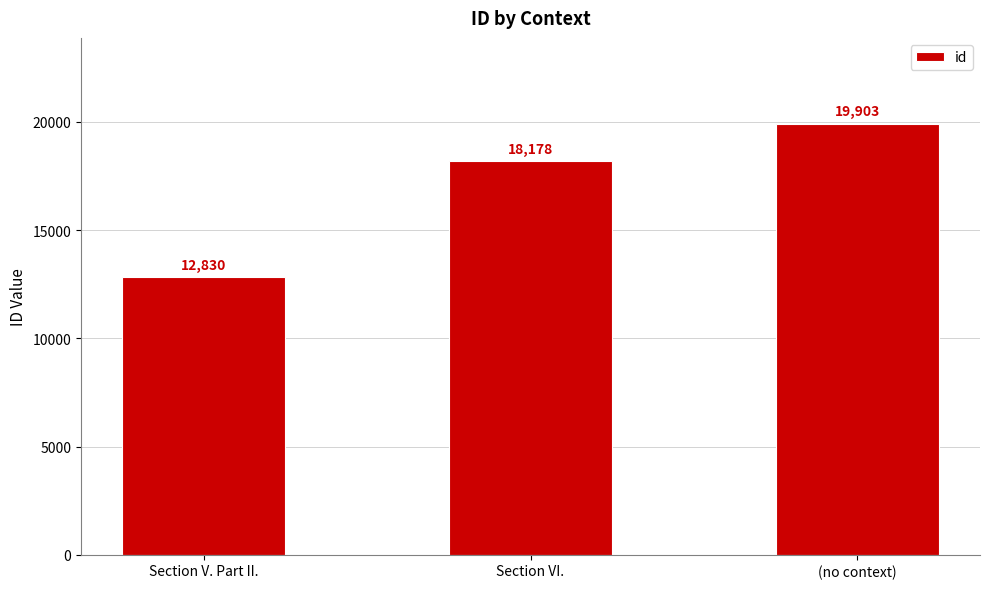

Reading left to right, extract all data points from this chart.

12830	18178	19903